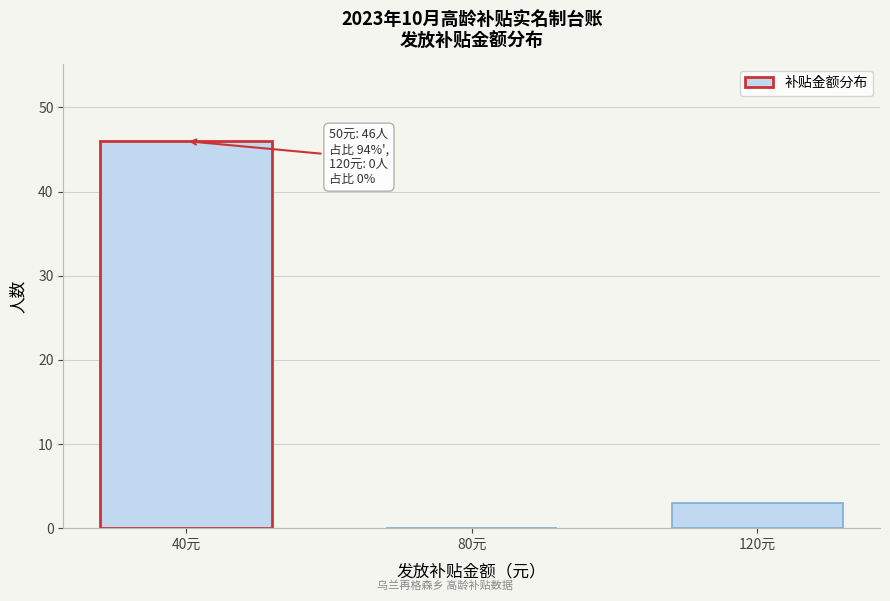

Reading right to left, what are all the values shown in this chart?

120元=3	80元=0	40元=46